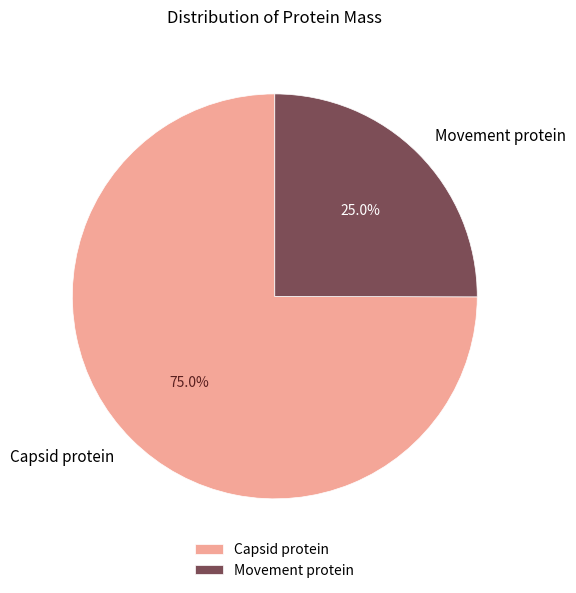

How much of the chart is everything except Movement protein?

75.0%